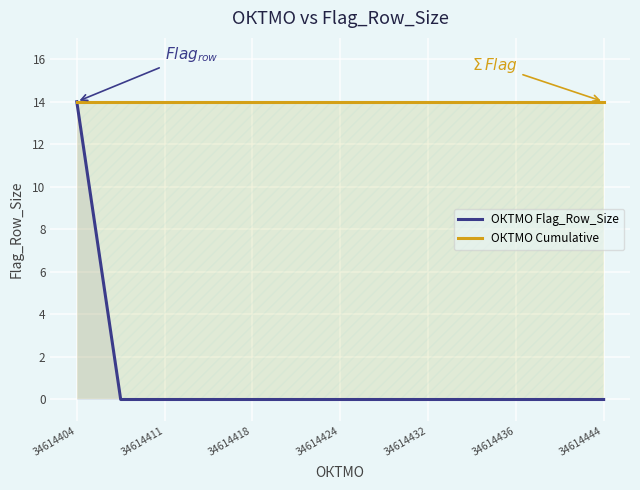

True or false: ОКТМО Flag_Row_Size and ОКТМО Cumulative intersect in this chart.

False